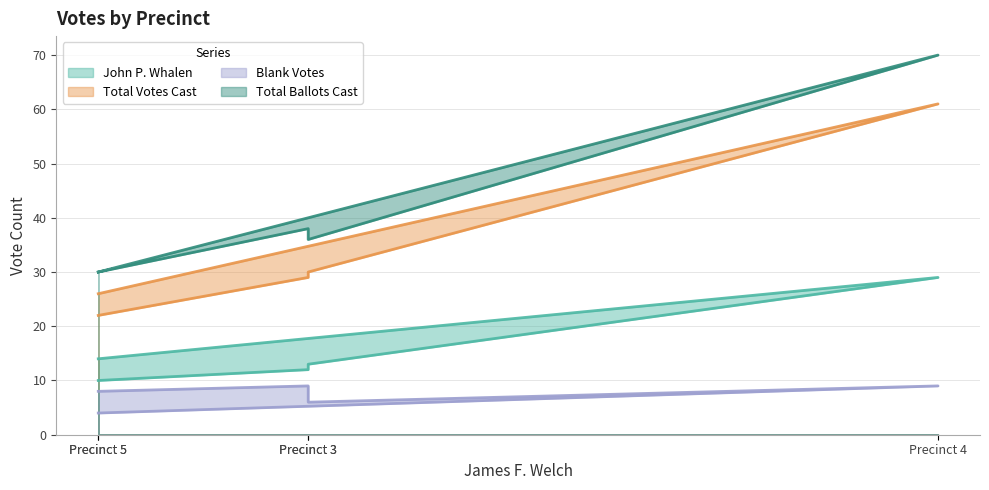

What is the difference between the maximum and second lowest values in the Total Ballots Cast series?

40